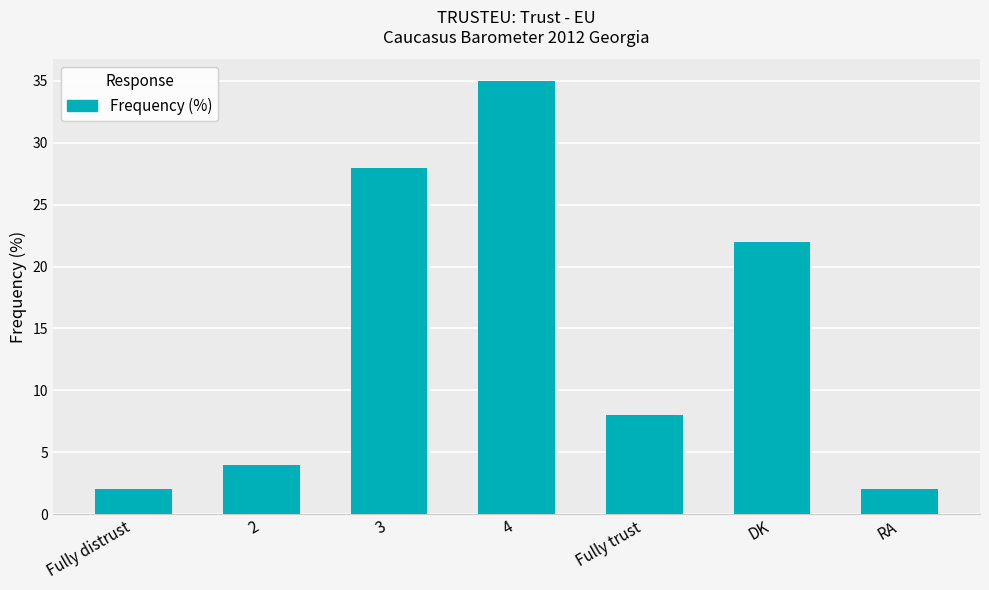

What is the difference between the maximum and second lowest values?

33